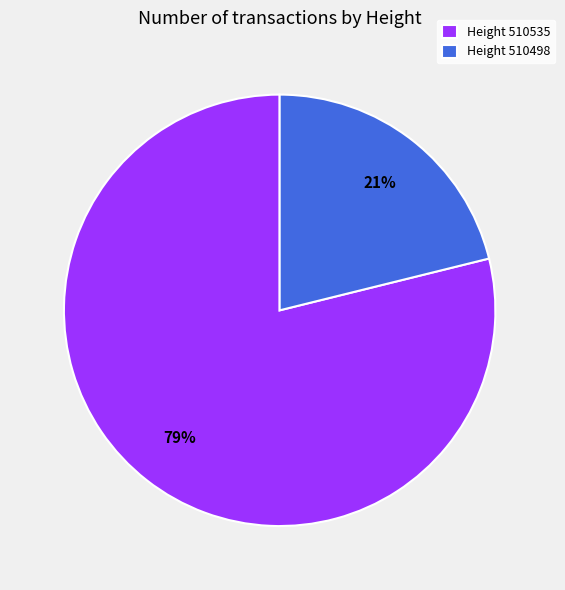

To the nearest percent, what is the average slice percentage?

50%